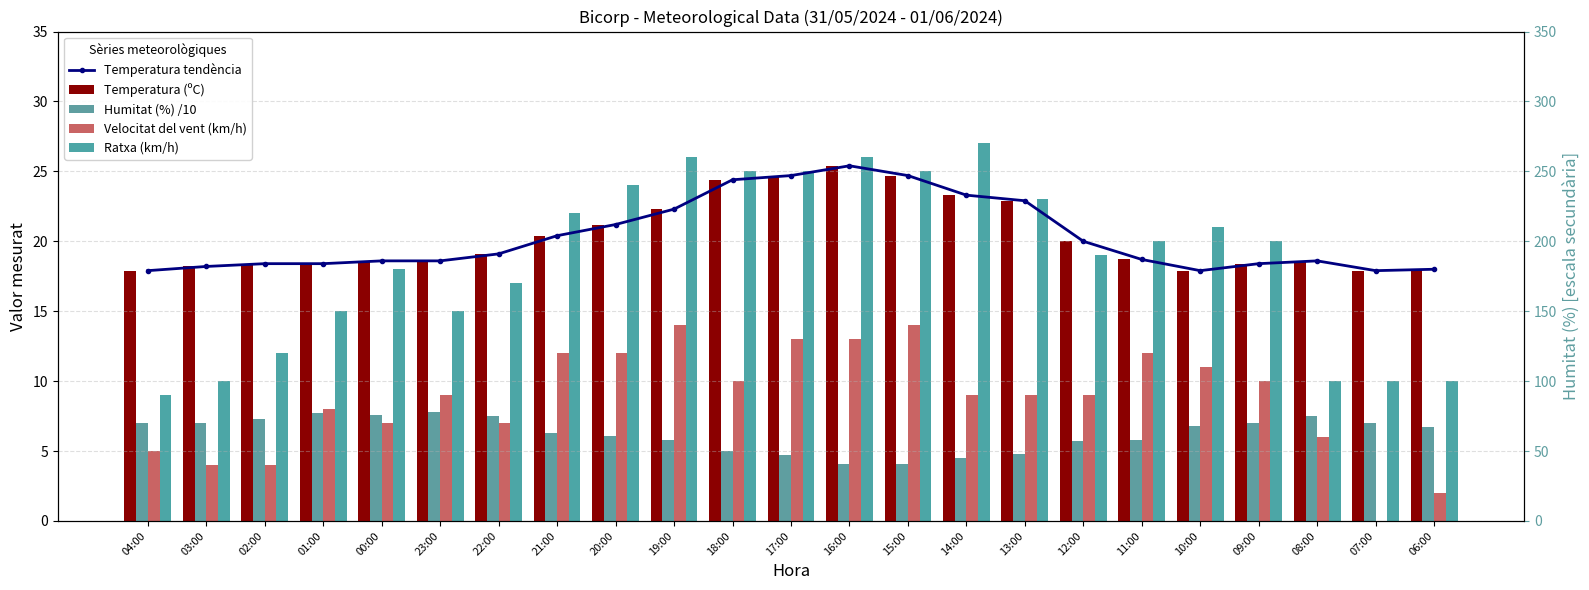

At which label is Temperatura (ºC) closest to 21?

20:00